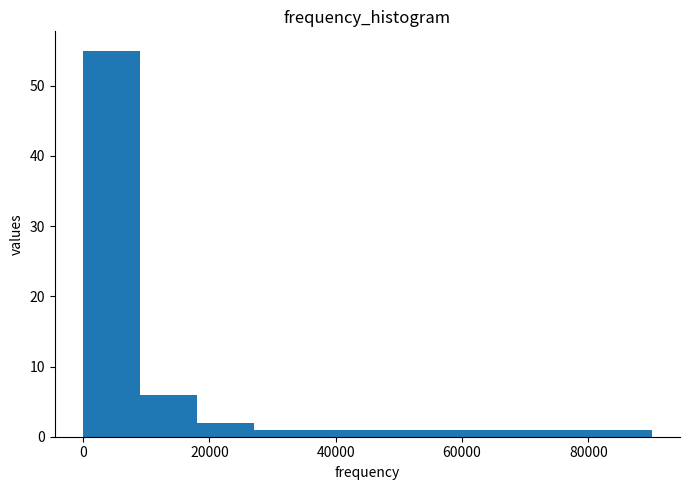

Reading left to right, transcribe this chart: for each bar, give the range it covers on the x-axis and its height. Neither the bar edges nor the heights are printed on the chart, so give them approximately, as read against the axes.

0 to 10000: 55
10000 to 18000: 6
18000 to 28000: 2
28000 to 36000: 1
36000 to 46000: 1
46000 to 54000: 1
54000 to 64000: 1
64000 to 72000: 1
72000 to 82000: 1
82000 to 90000: 1